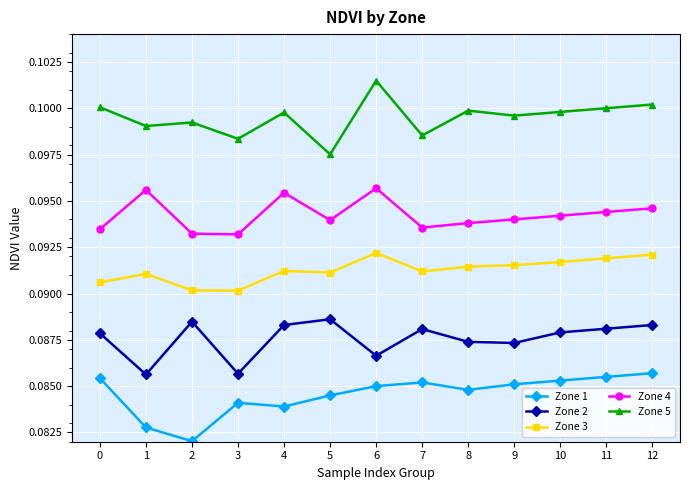

What are all the series names shown in the legend?

Zone 1, Zone 2, Zone 3, Zone 4, Zone 5